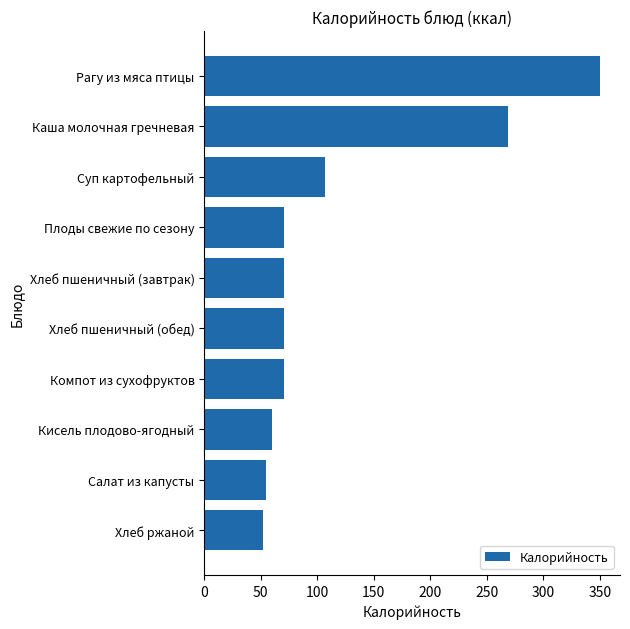

Reading top to bottom, list all the values displayed in this chart.

350.4	269.2	107.2	70.5	70.5	70.5	70.5	60.0	54.3	52.2